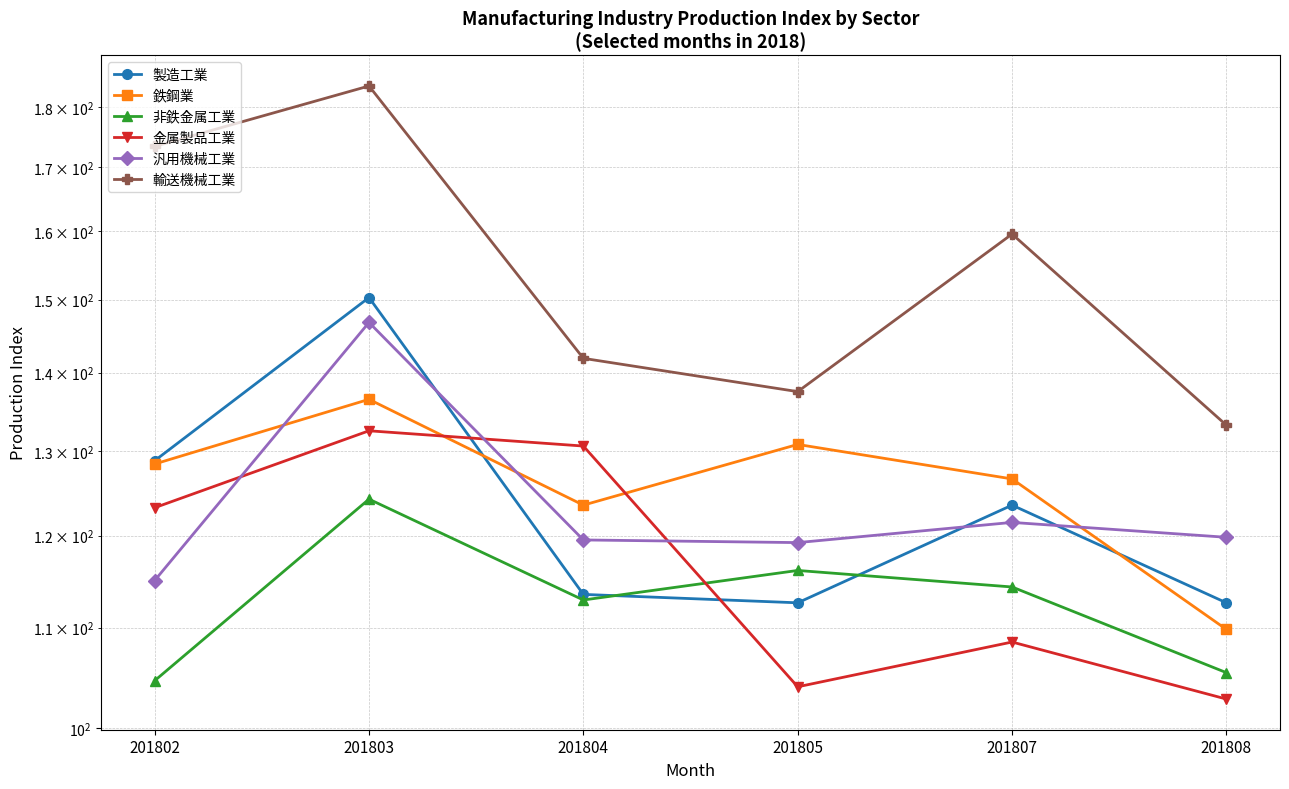

How many lines are shown in the chart?

6